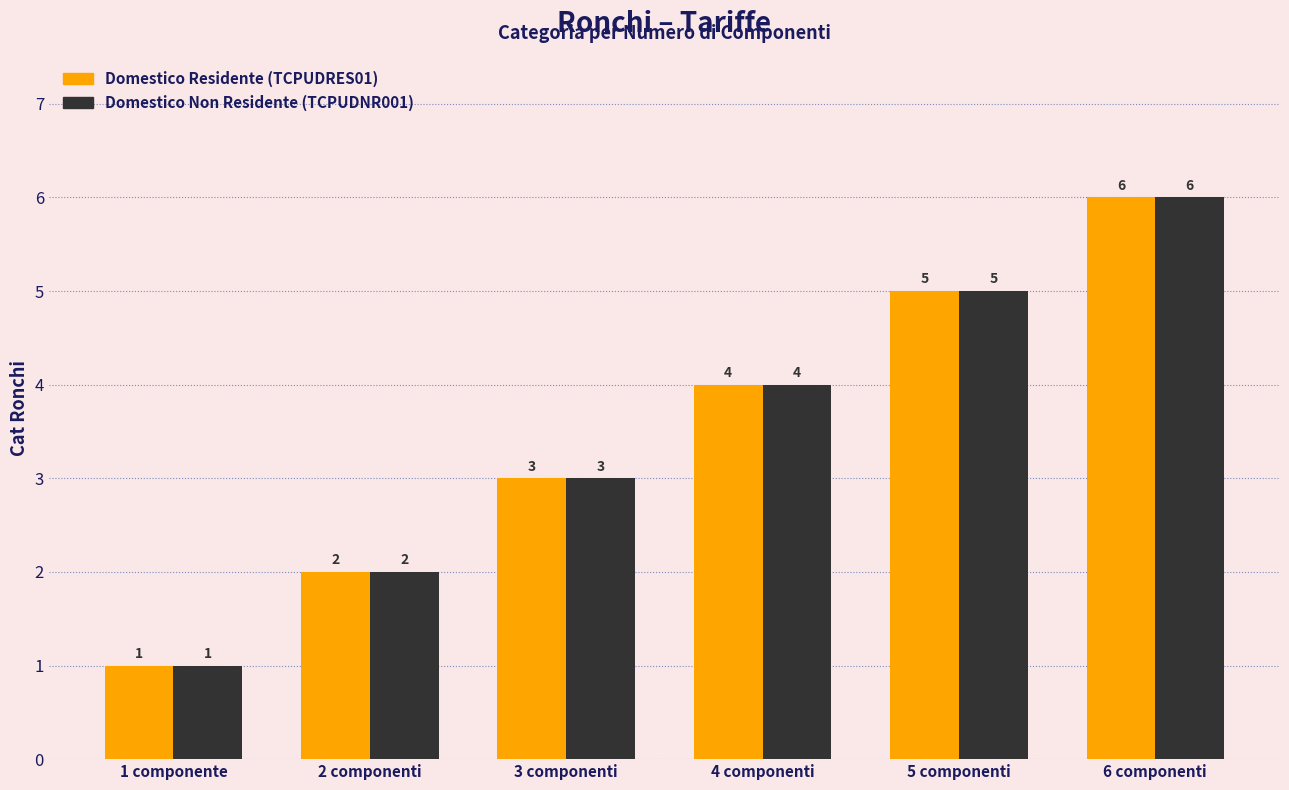

What is the total value across all series at 4 componenti?

8